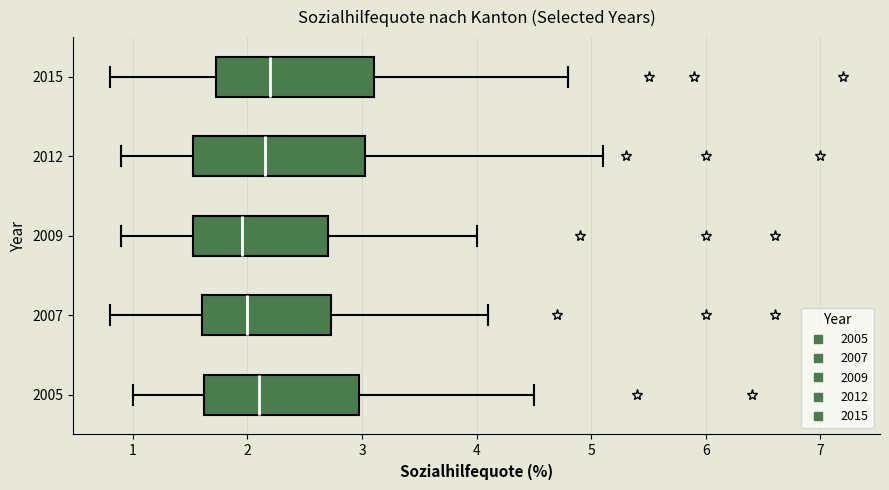

Where is the left edge of the box at y = 2015 on the x-axis? The values are not printed on the chart, so give them approximately, as read against the axis.

1.7